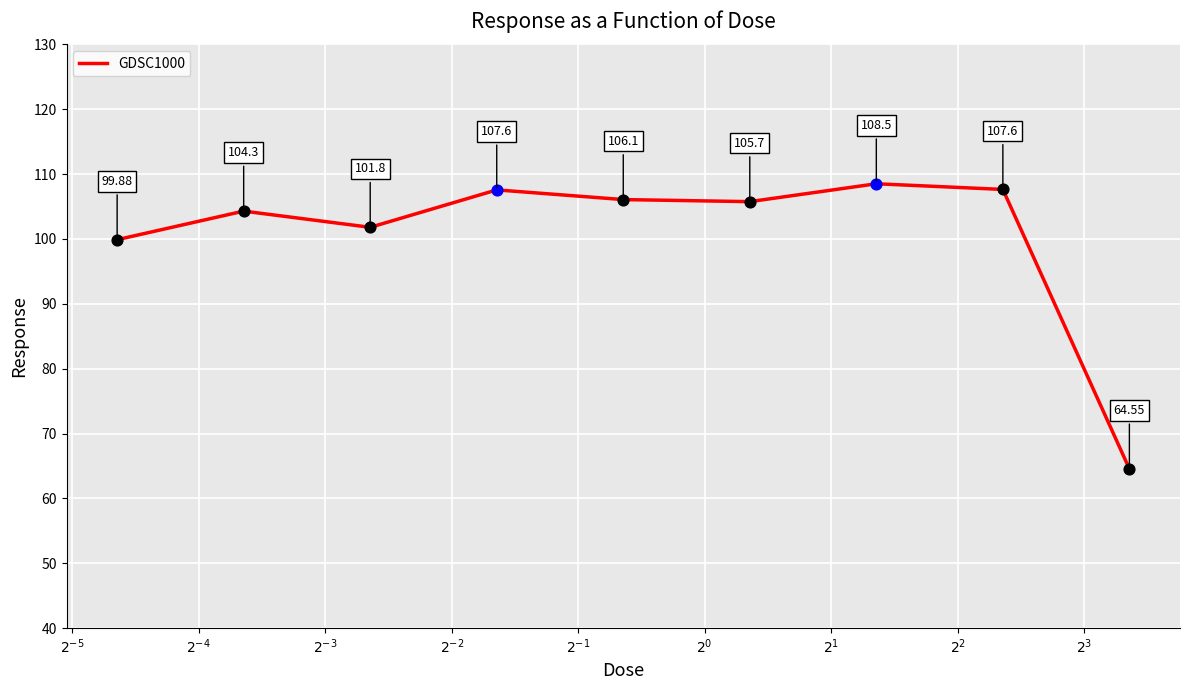

Is this an area chart (filled region under the line)?

No